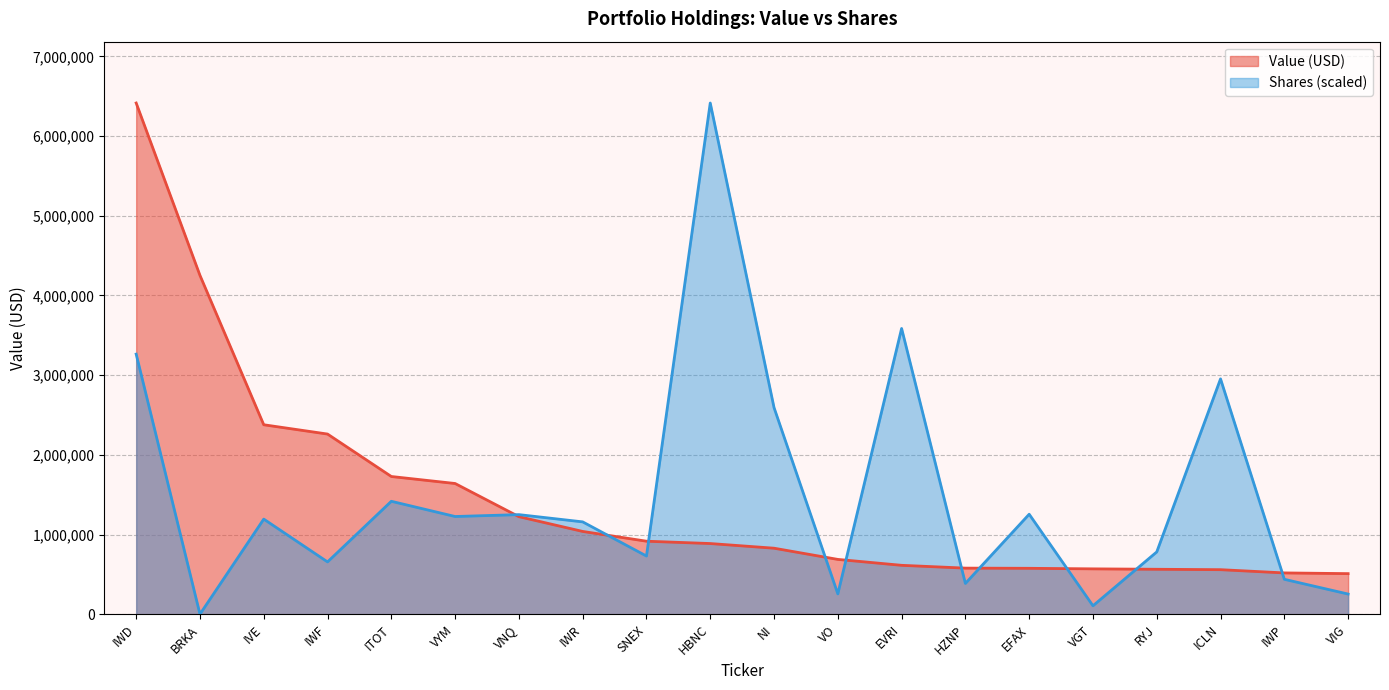

Between which two adjacent categories do Shares or principal amount and Value first intersect?

VYM and VNQ